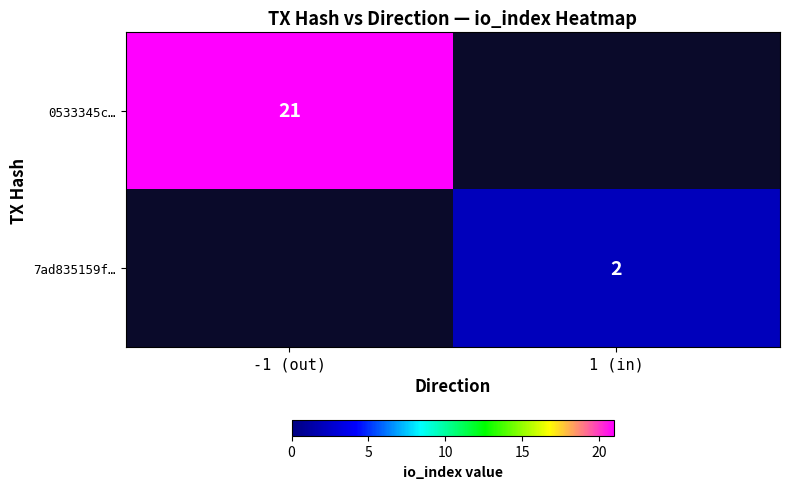

Is it true that 7ad835159f… equals 2 at 1 (in)?

True